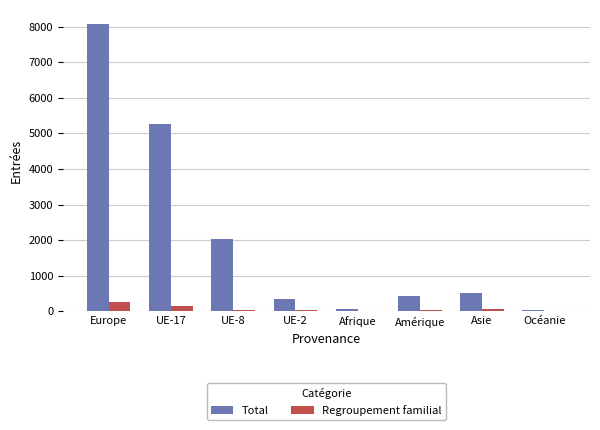

Which series changed the most between UE-8 and Asie?

Total